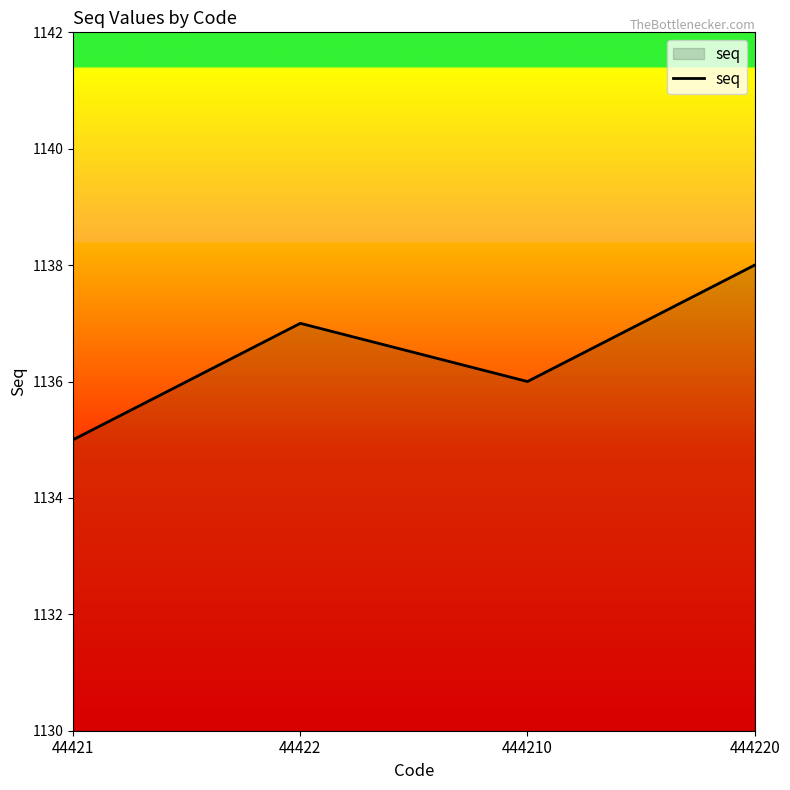

Approximately how many times larger is the value at 444210 compared to 44422?

1.0